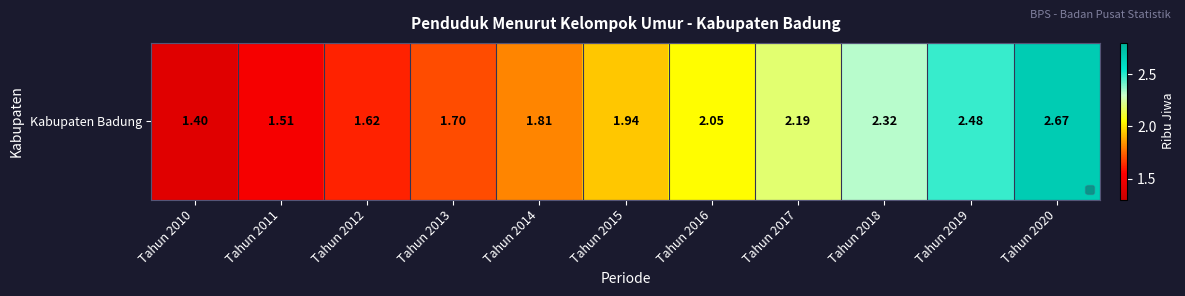

List the labels in order of value, smallest first.

Tahun 2010, Tahun 2011, Tahun 2012, Tahun 2013, Tahun 2014, Tahun 2015, Tahun 2016, Tahun 2017, Tahun 2018, Tahun 2019, Tahun 2020